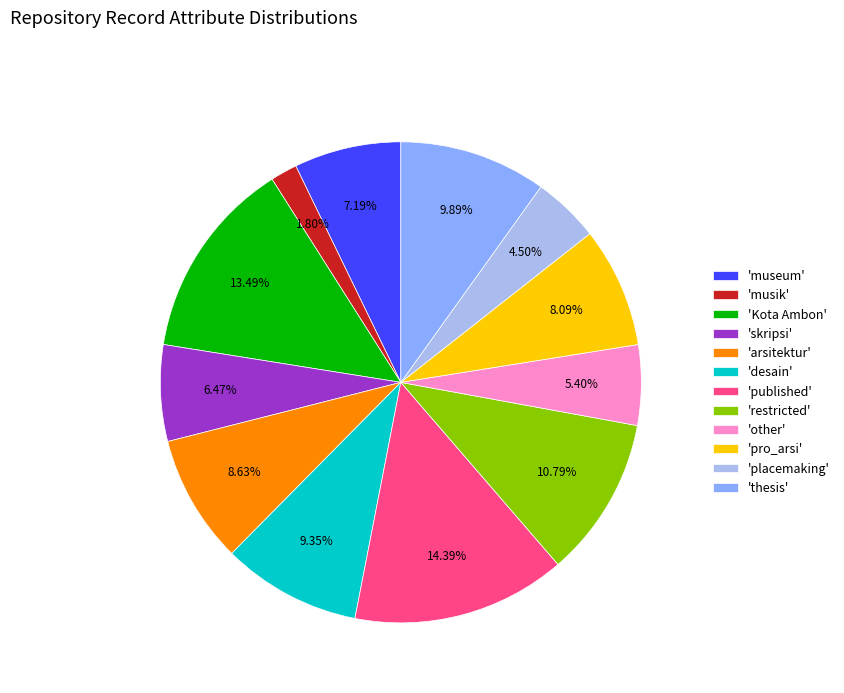

Is the sum of 'restricted' and 'pro_arsi' greater than half?

No